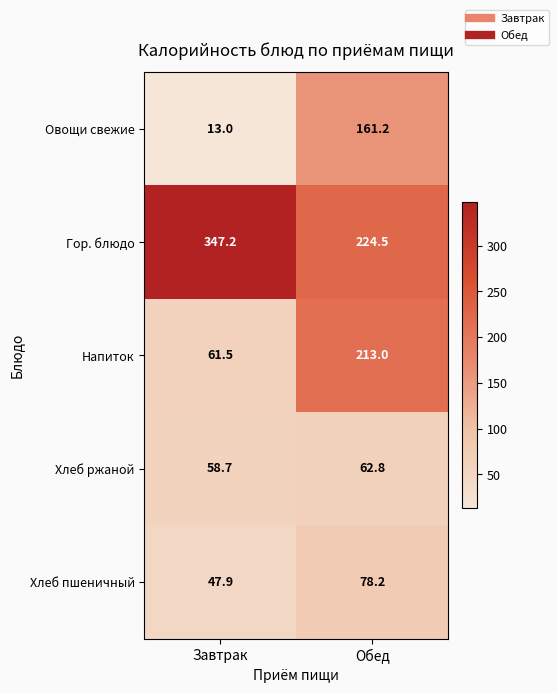

Is it true that Хлеб пшеничный equals 120.9 at Обед?

False